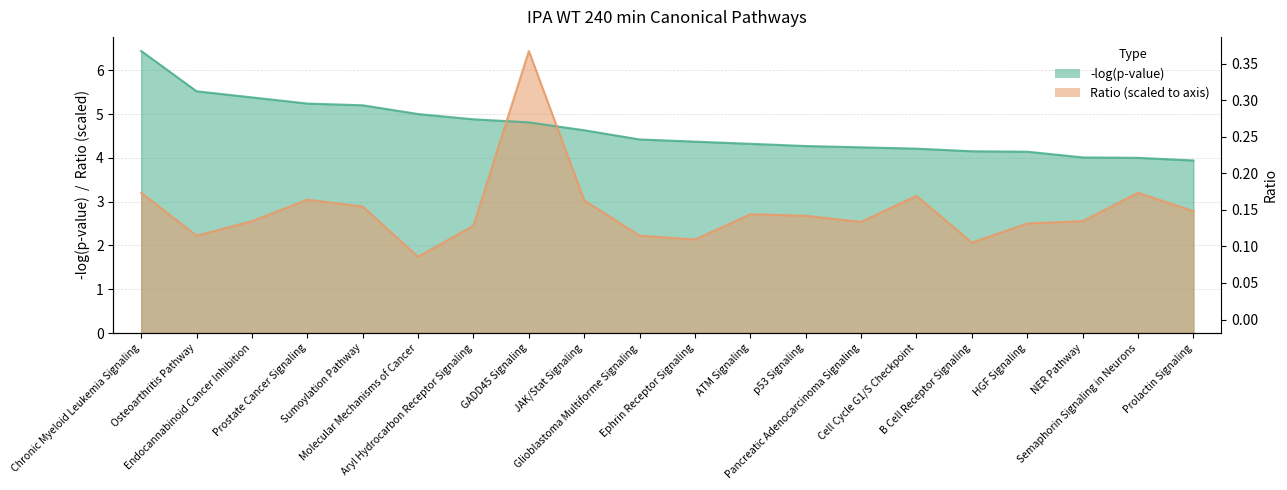

What is the difference between the second highest and second lowest values in the -log(p-value) series?

1.5